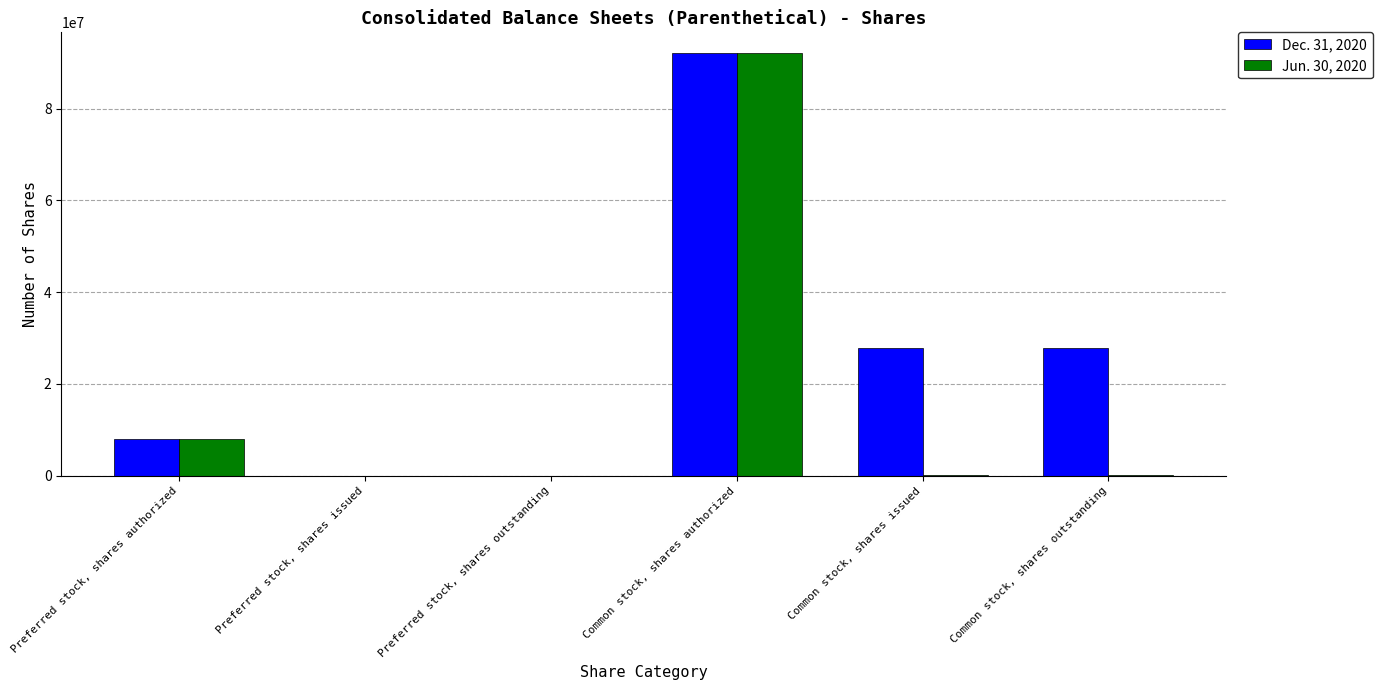

The Dec. 31, 2020 series shows 27746000 at Common stock, shares issued. True or false?

True